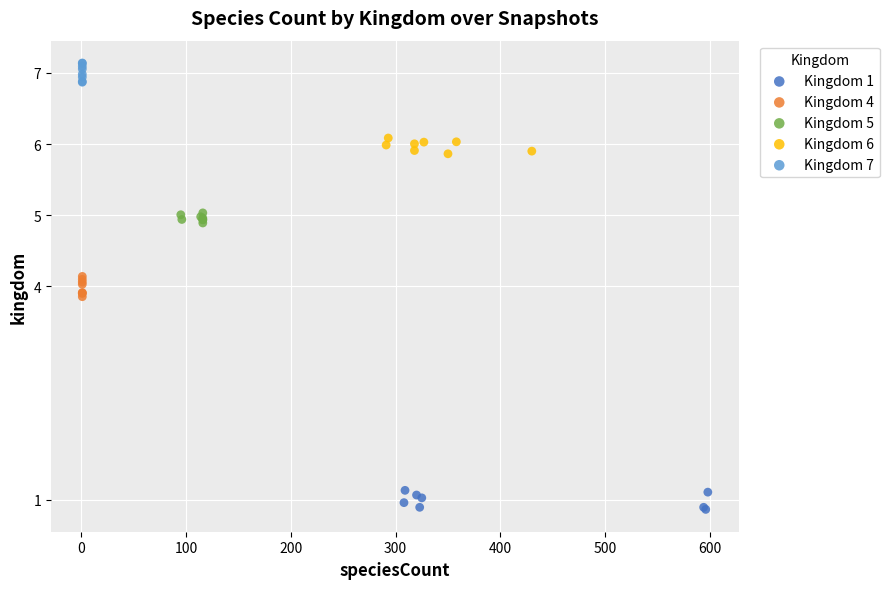

Which series contains the highest Y value?

Kingdom 7